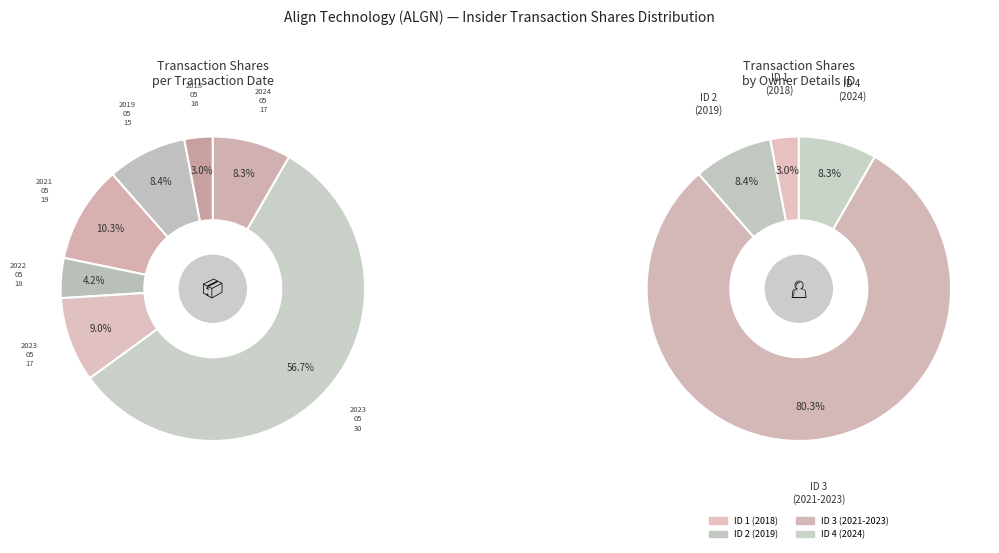

What is the largest slice in the pie chart?

2023-05-30